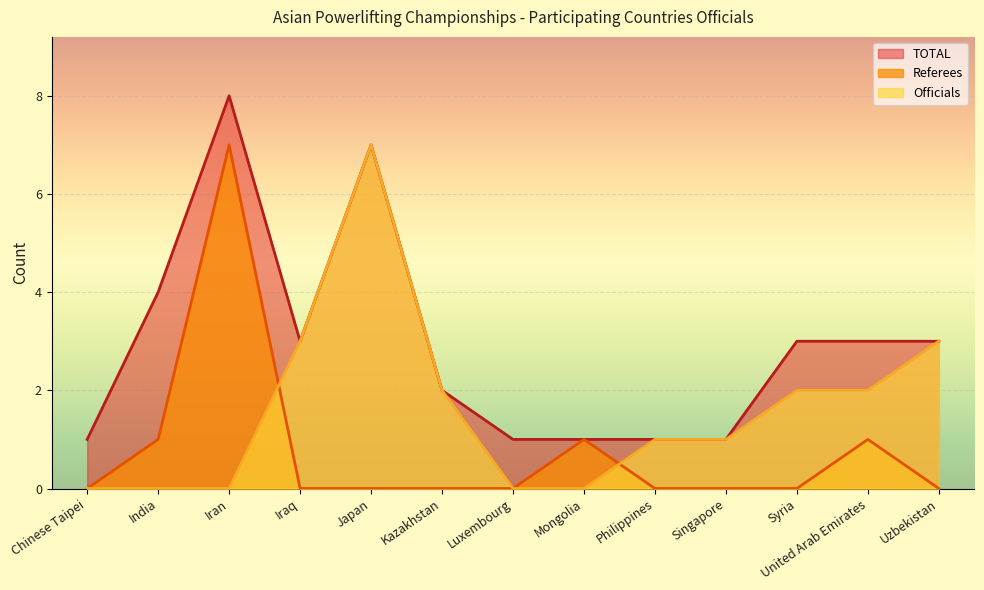

Which series has the largest total across all categories?

TOTAL